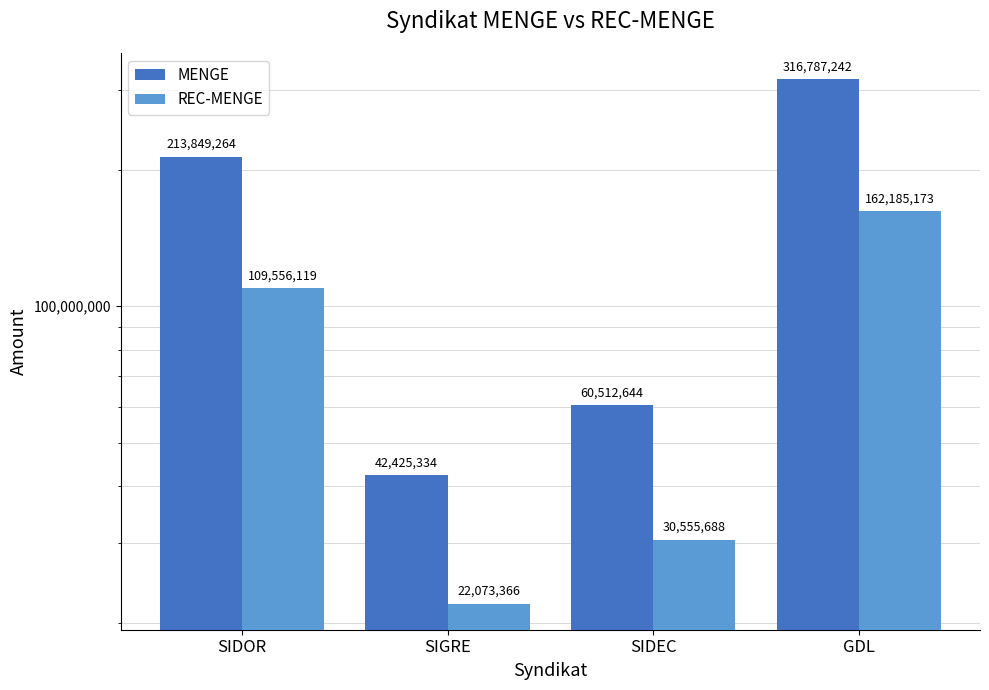

The MENGE series shows 42425333.7 at SIGRE. True or false?

True